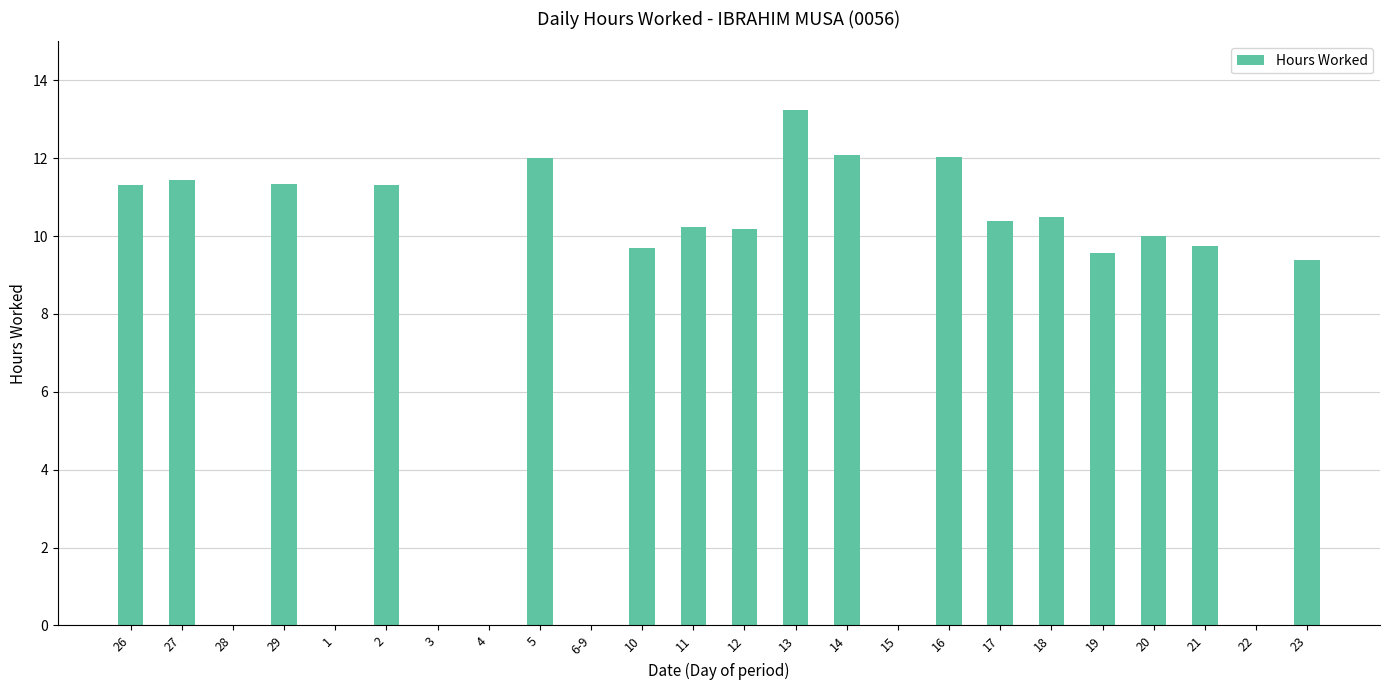

How many data points does each series have?

24